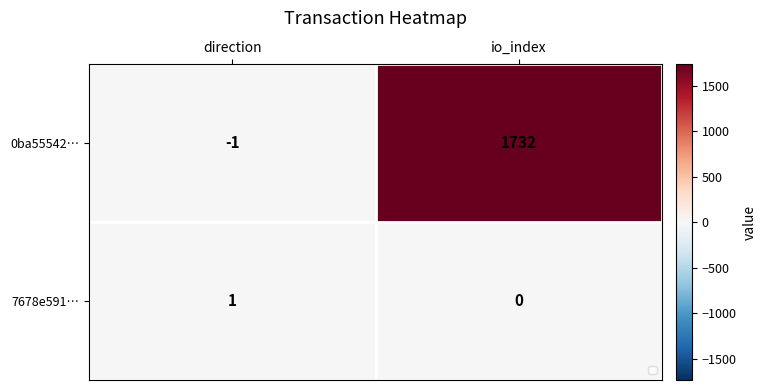

What is the total value across all series at io_index?

1732